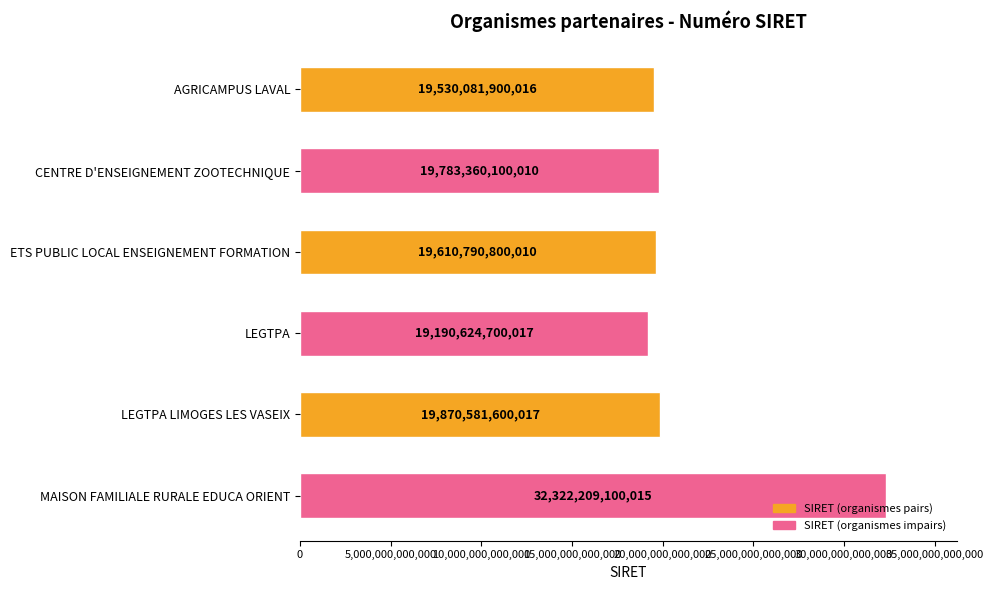

Which label corresponds to the largest value in the chart?

MAISON FAMILIALE RURALE EDUCA ORIENT